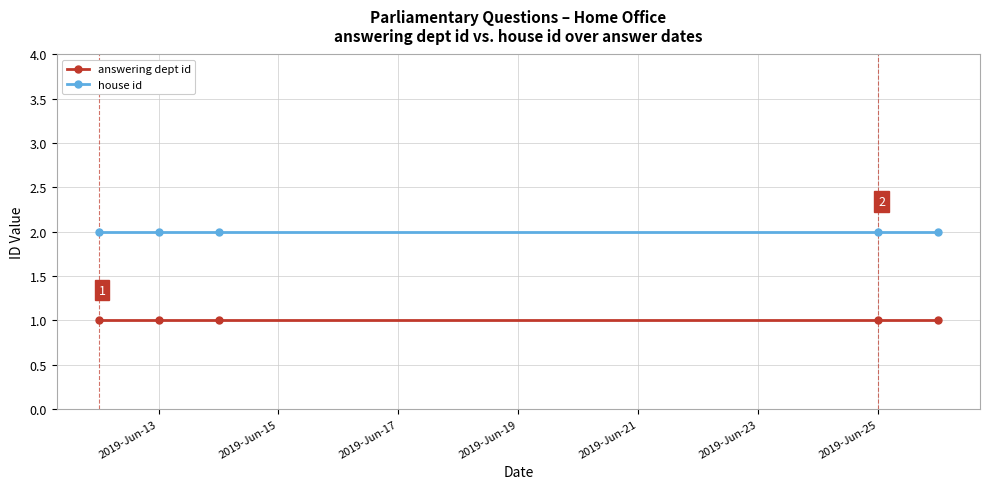

What is the sum of all answering dept id values?

5